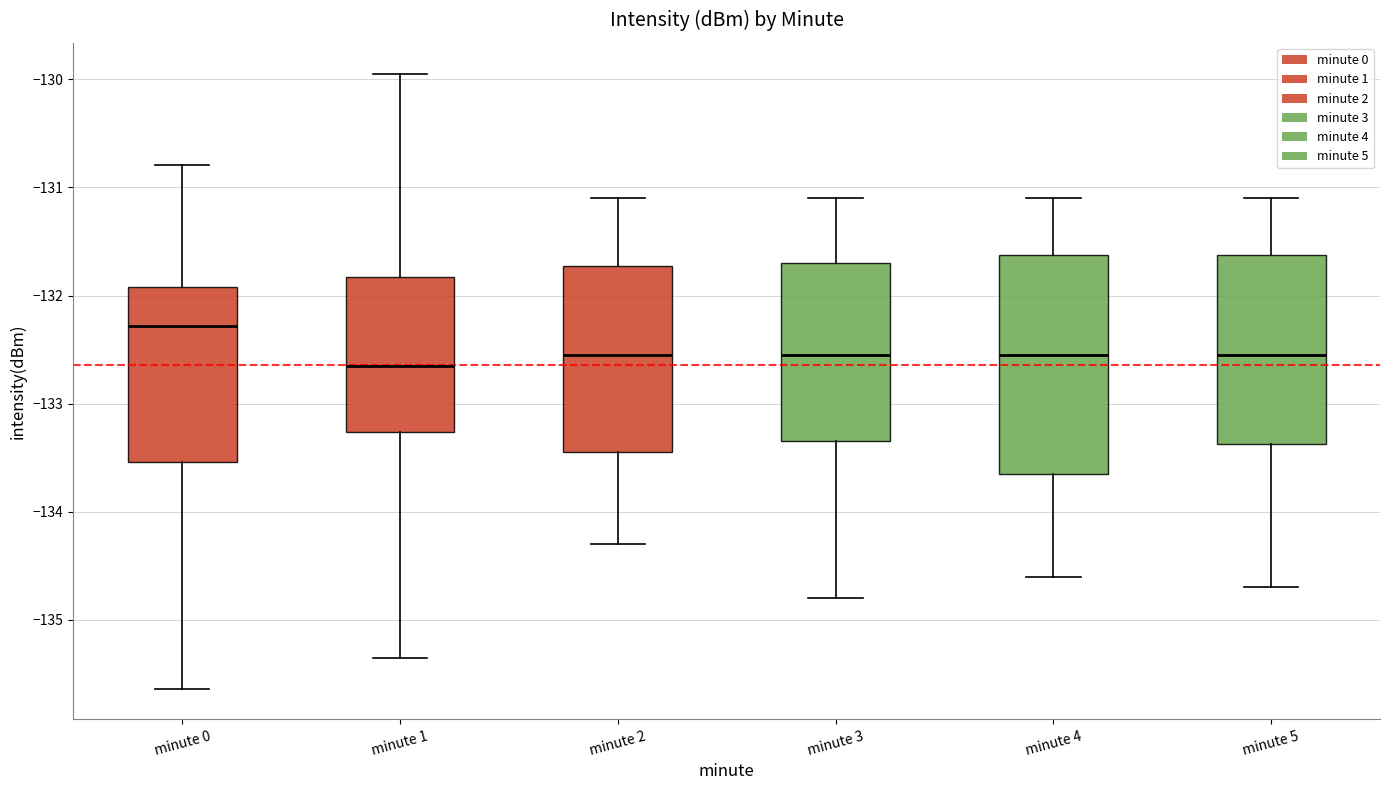

Where is the upper edge of the box for minute 5 on the y-axis? The values are not printed on the chart, so give them approximately, as read against the axis.

-131.6